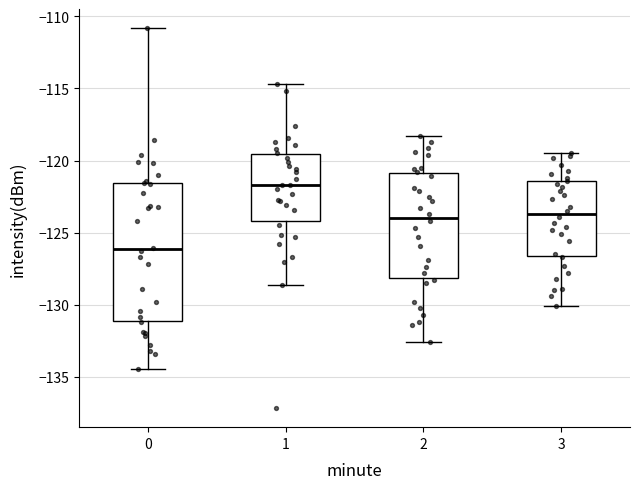

Reading left to right, transcribe this box plot: for each box, give where its median line is, the range the box spans, and where its two whiskers end, as read against the y-axis. The values are not printed on the chart, so give them approximately, as read against the axis.

0: median -126.0, box -131.0 to -121.5, whiskers -134.5 to -111.0
1: median -121.5, box -124.0 to -119.5, whiskers -128.5 to -114.5
2: median -124.0, box -128.0 to -121.0, whiskers -132.5 to -118.5
3: median -123.5, box -126.5 to -121.5, whiskers -130.0 to -119.5